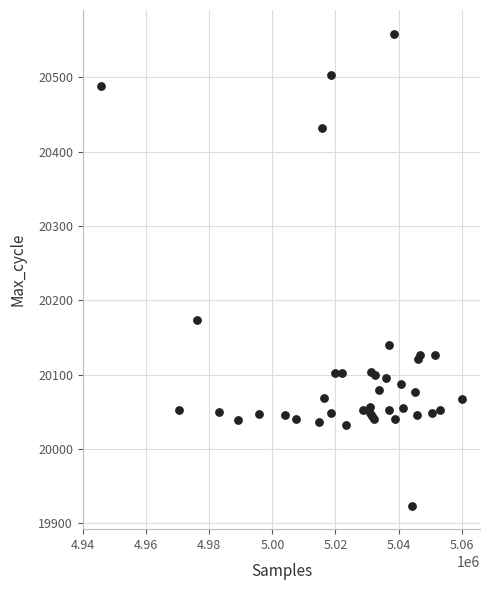

What Y value in the scatter plot is closest to 20241?

20173